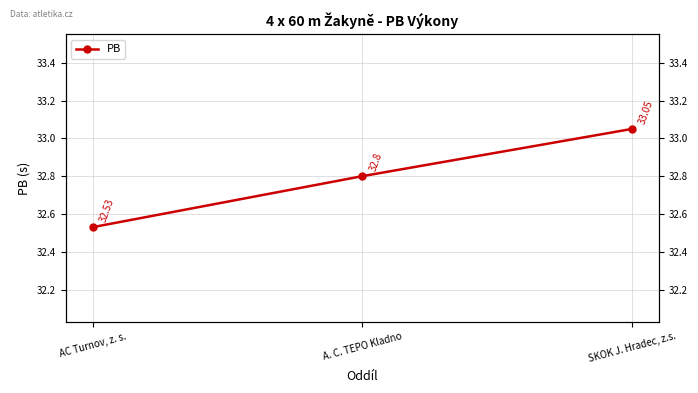

Does the chart have visible grid lines?

Yes